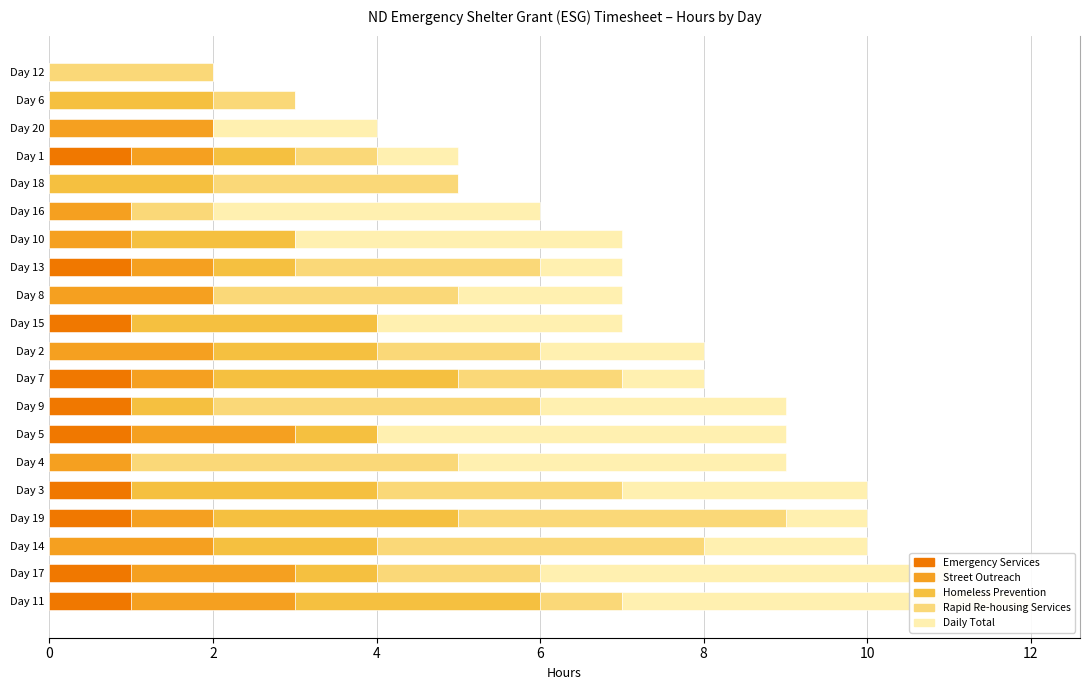

Is the value of Rapid Re-housing Services at Day 14 greater than the value of Homeless Prevention at Day 5?

Yes